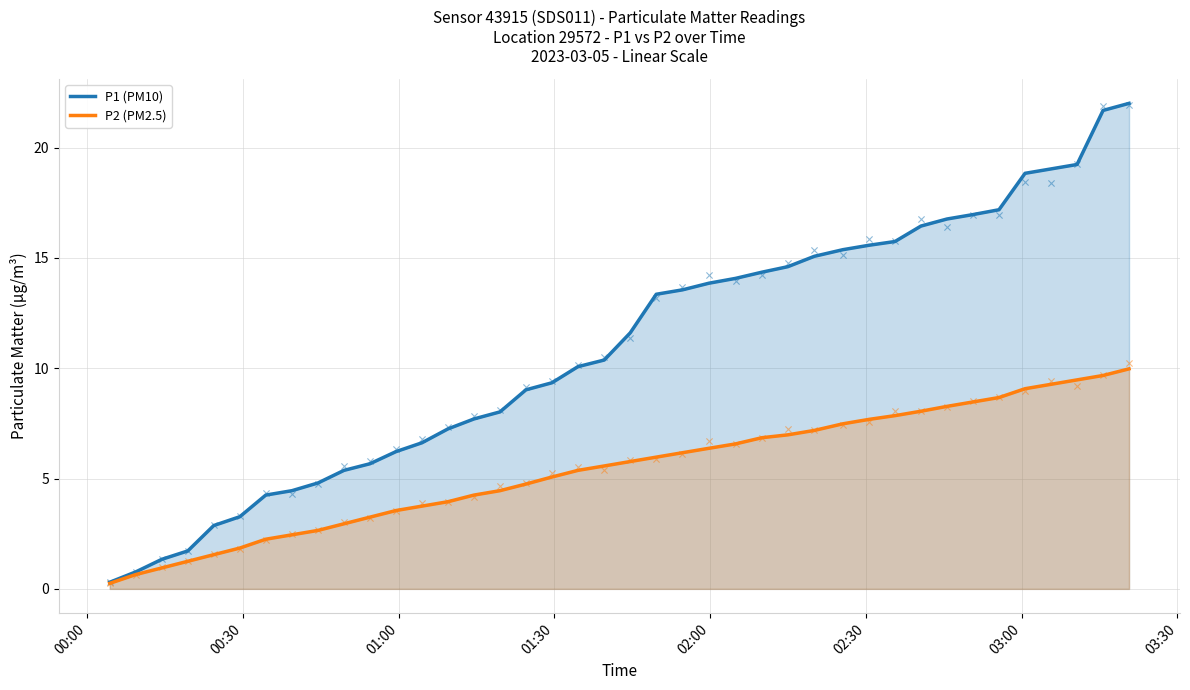

At how many categories does at least one series exceed 5?

31